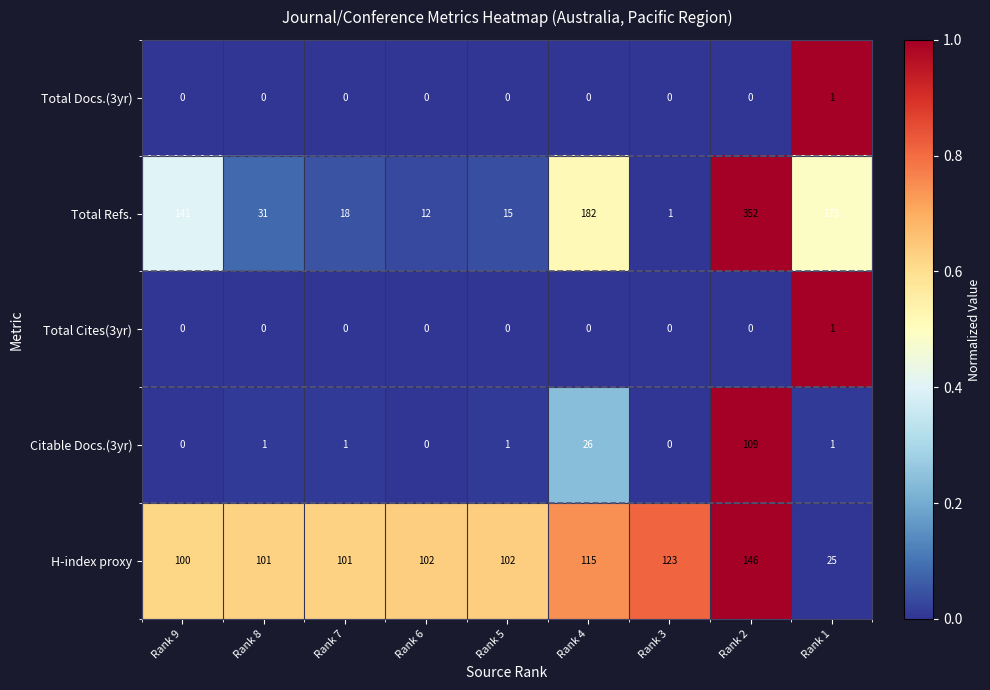

What is the difference between the maximum and second lowest values in the Total Refs. series?

340